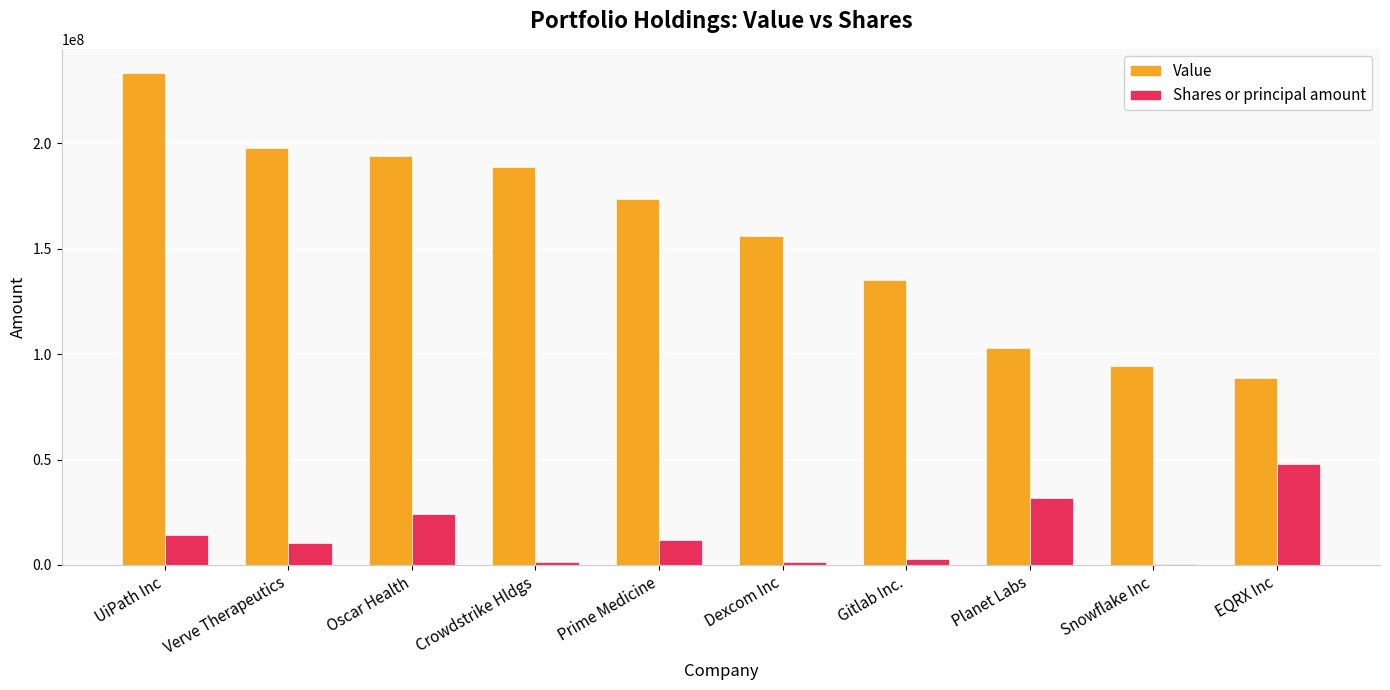

The Shares or principal amount series shows 47675476 at EQRX Inc. True or false?

True